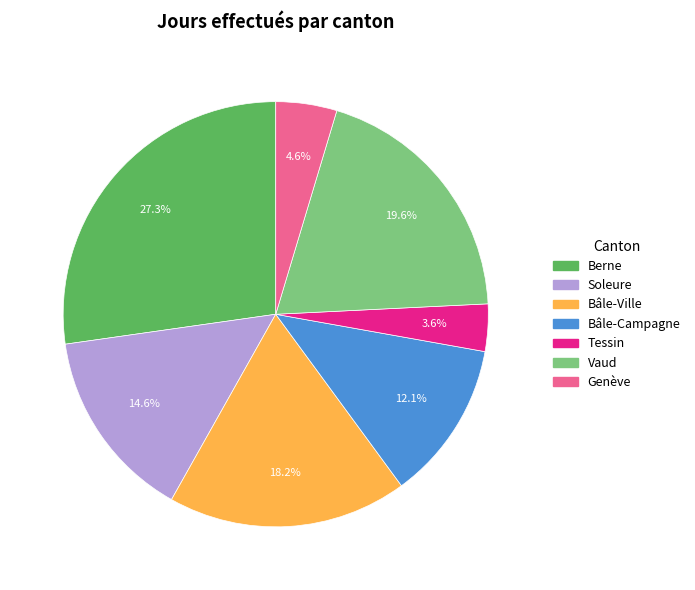

Which has a higher value, Soleure or Bâle-Campagne?

Soleure